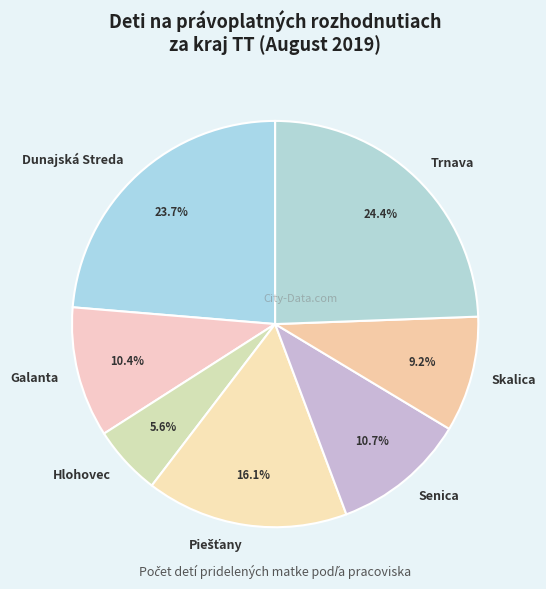

Is there a majority slice in this chart?

No